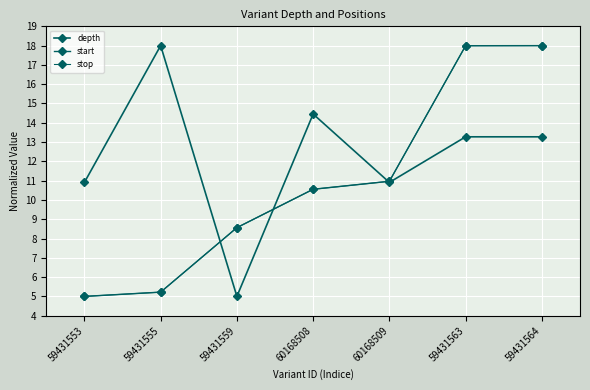

What position from the left is 59431563?

6